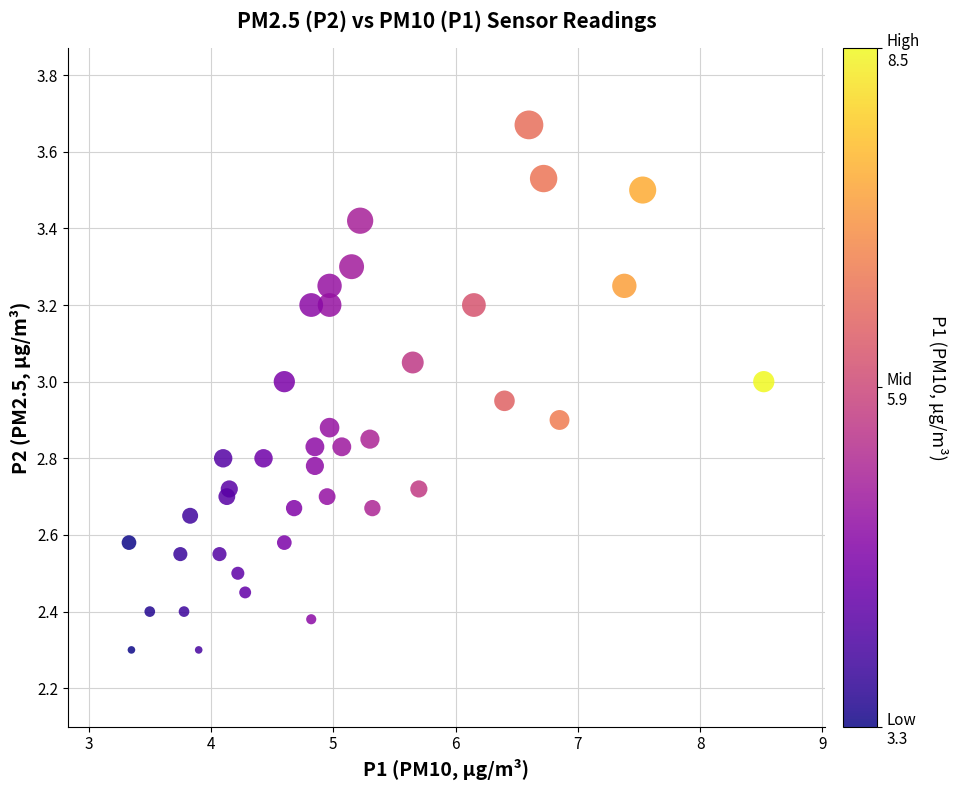

What is the range of Y values (max minus min)?

1.4